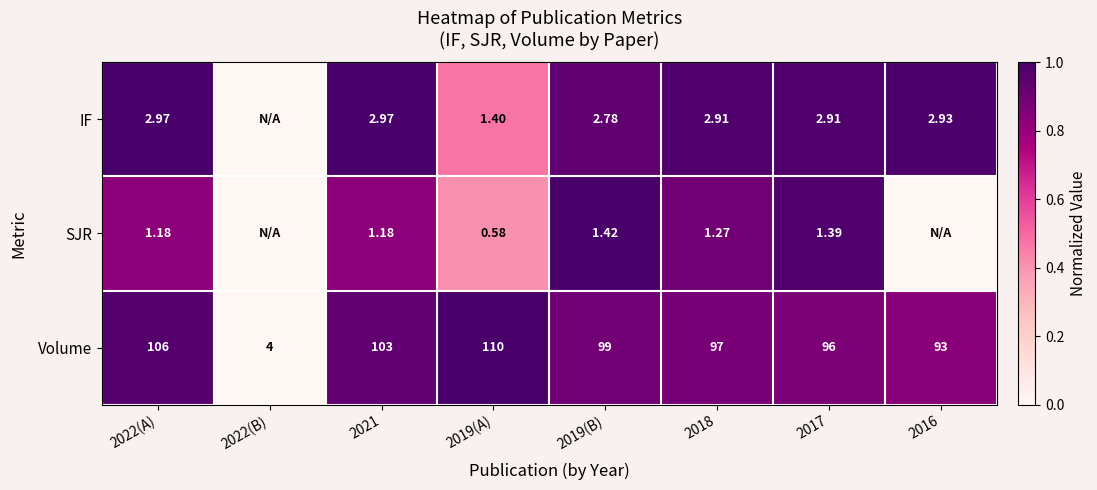

How many values in the Volume series are below 99?

4